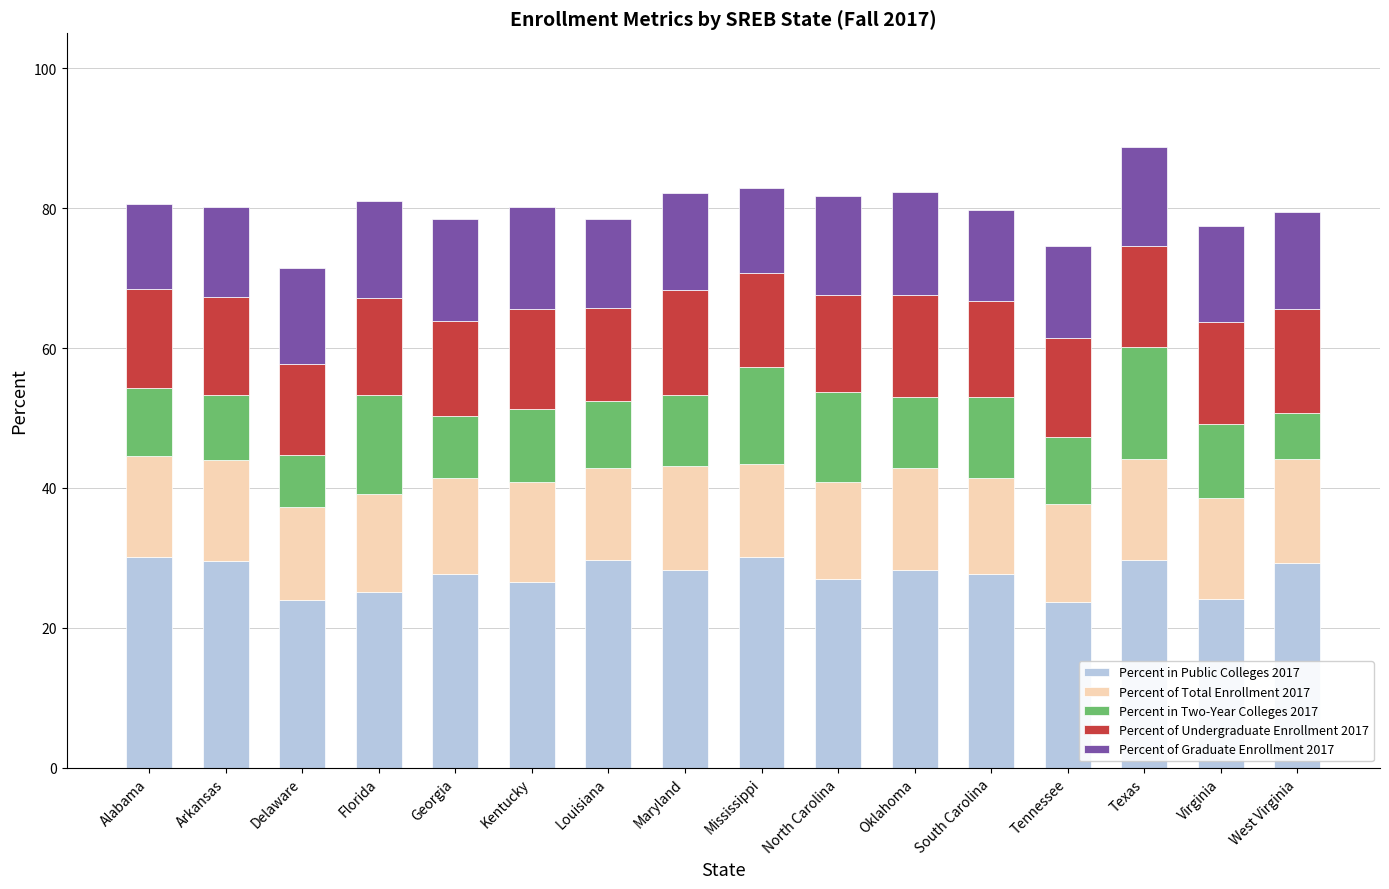

How many data points does each series have?

16